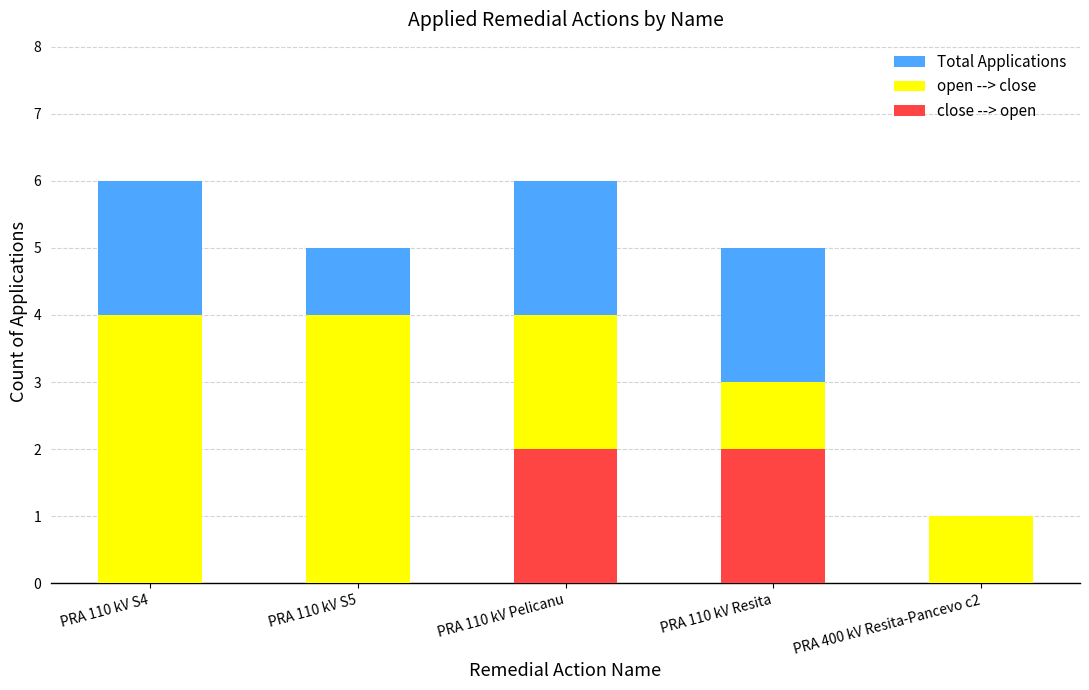

Between PRA 110 kV S4 and PRA 110 kV Resita, which is larger?

PRA 110 kV S4